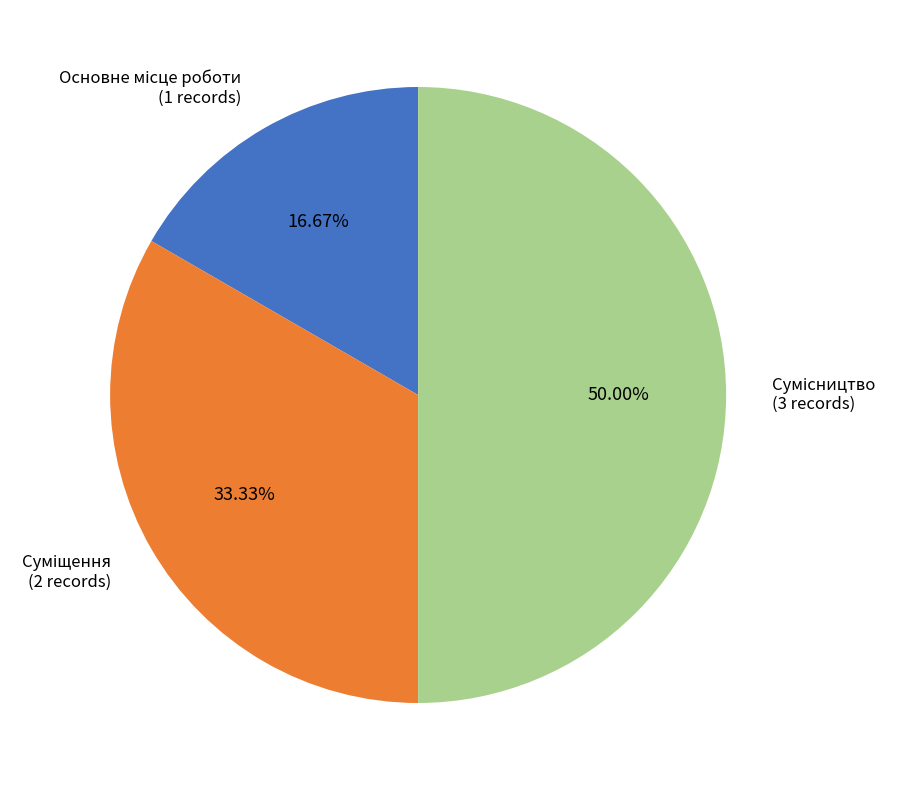

What is the smallest slice in the pie chart?

Основне місце роботи